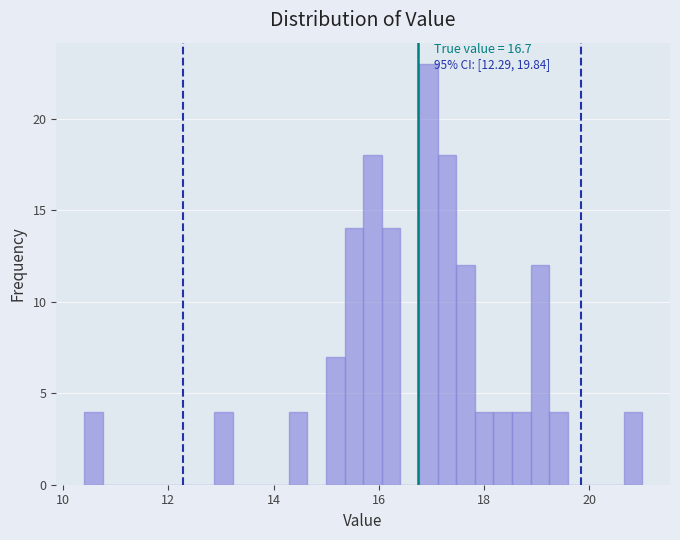

Read against the x-axis, roughly where is the centre of the tallest bar?

17.0